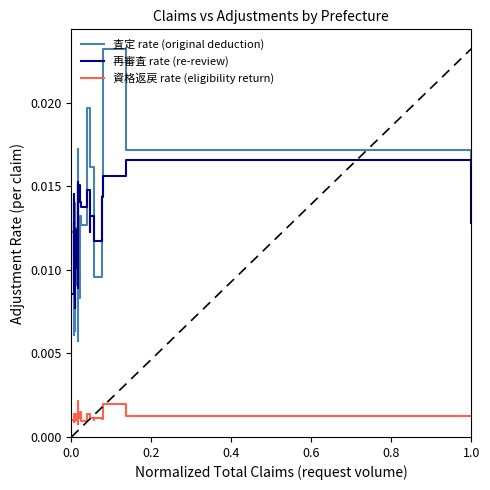

Does the chart display data point markers on the line(s)?

No